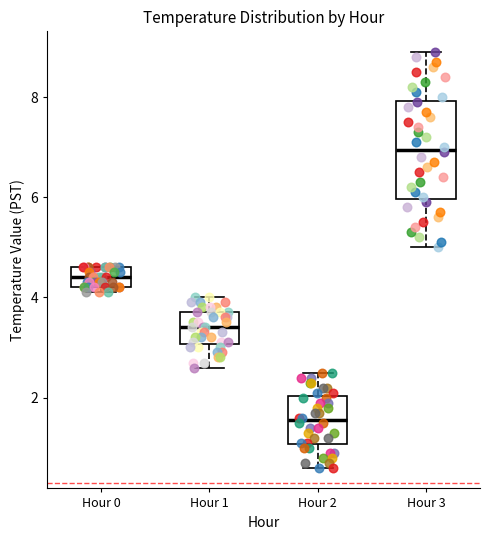

Which box is the tallest, from its lower edge to its upper edge?

Hour 3